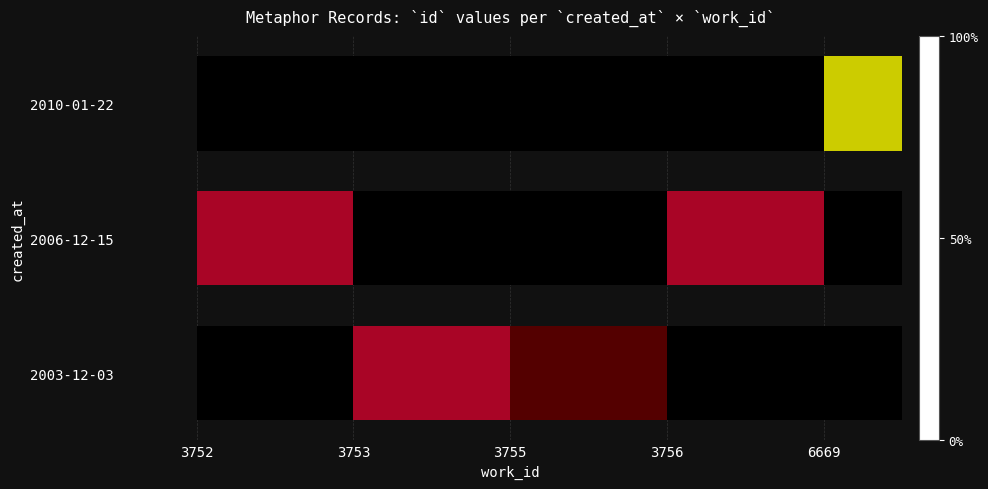

What is the total value across all series at 3756?

0.4